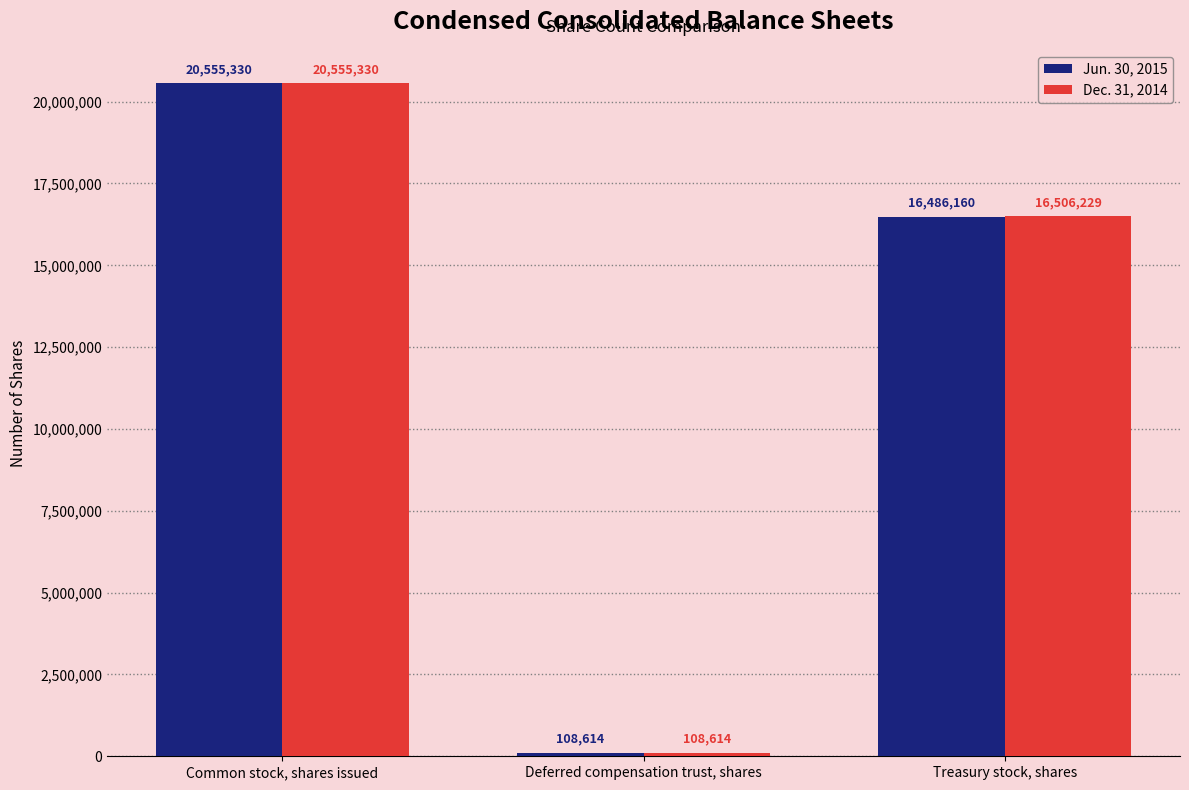

What is the total value across all series at Common stock, shares issued?

41110660